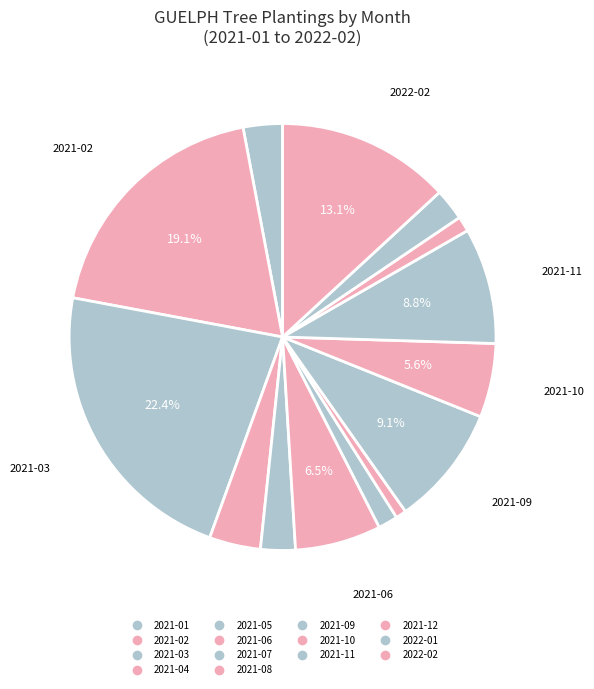

Is there a majority slice in this chart?

No